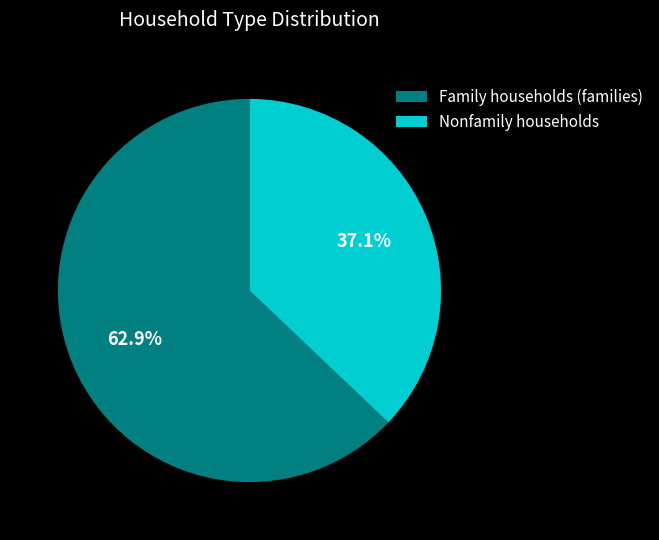

To the nearest percent, what is the difference between the largest and smallest slice percentages?

26%